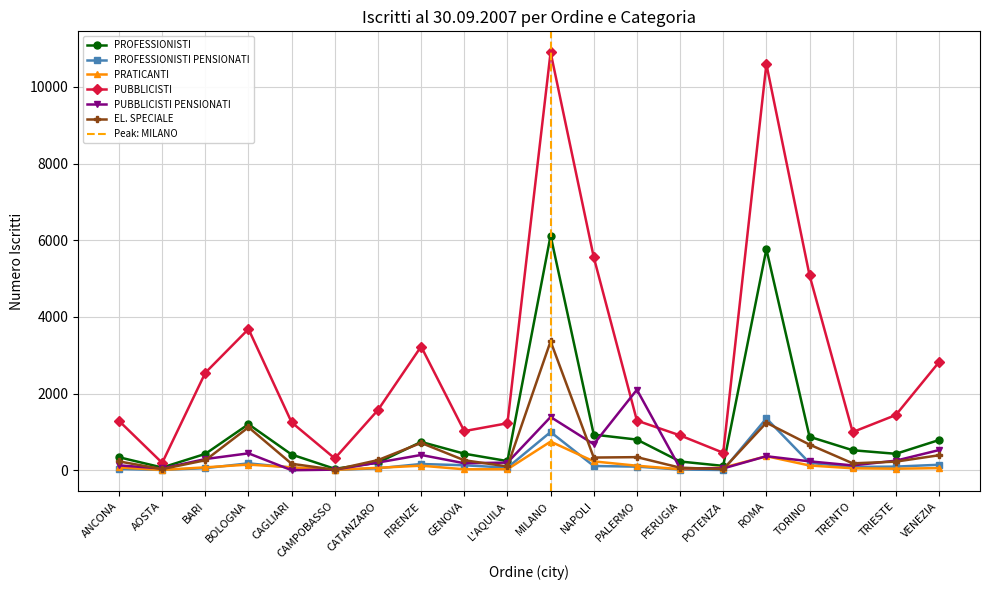

What is the greatest value displayed?

10905